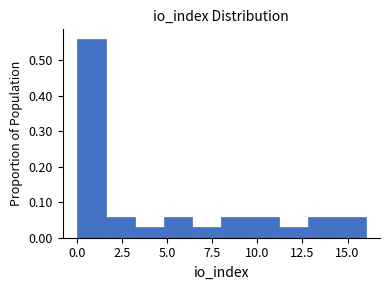

Read against the x-axis, roughly where is the centre of the tallest bar?

1.0